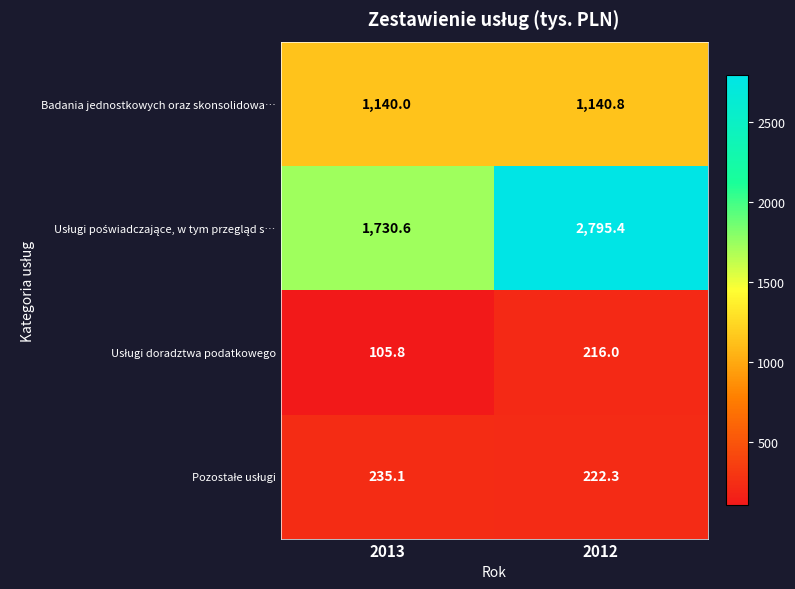

List the labels in order of Badania jednostkowych oraz skonsolidowa… value, largest first.

2012, 2013